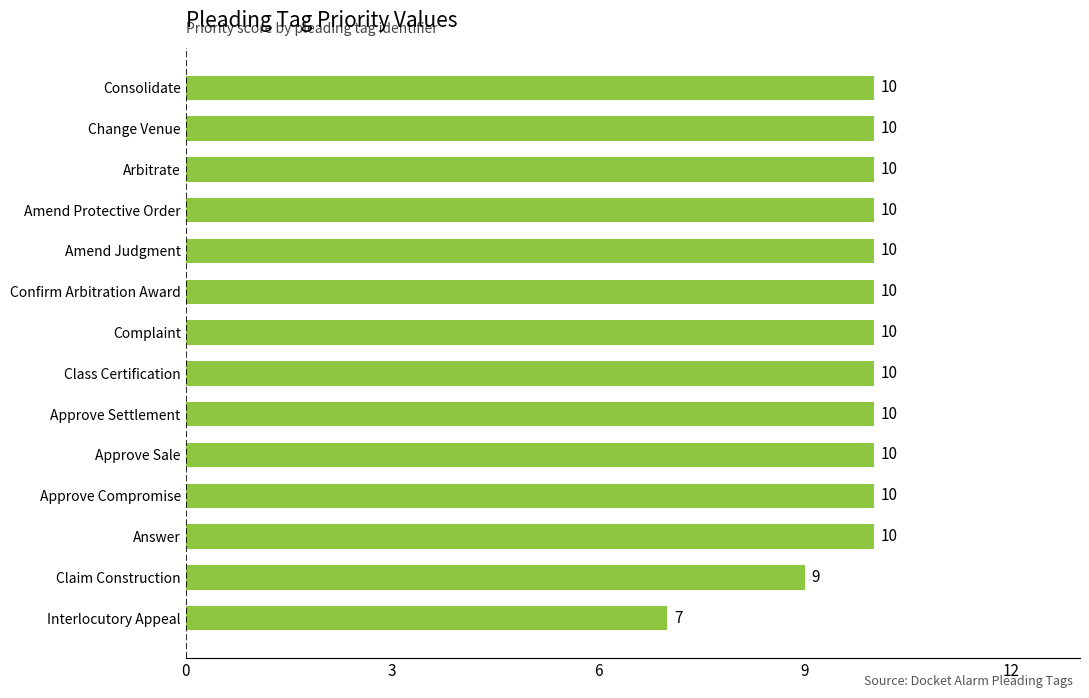

Approximately how many times larger is the value at Approve Sale compared to Consolidate?

1.0